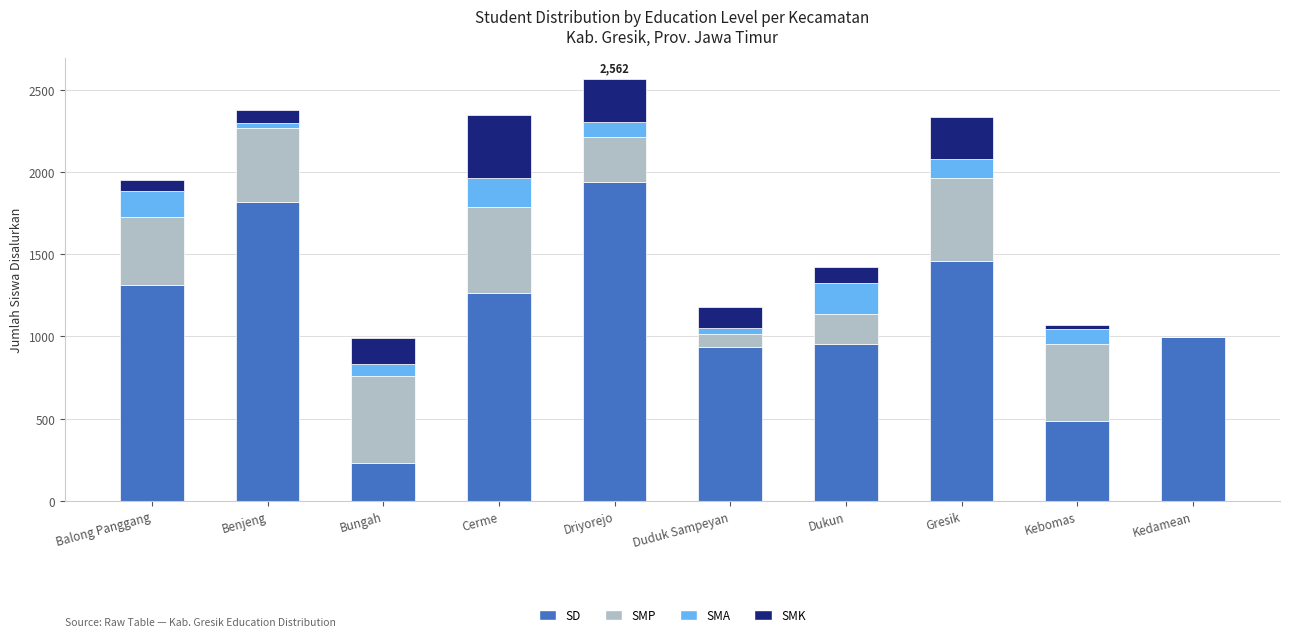

What is the highest value of the SD series?

1941